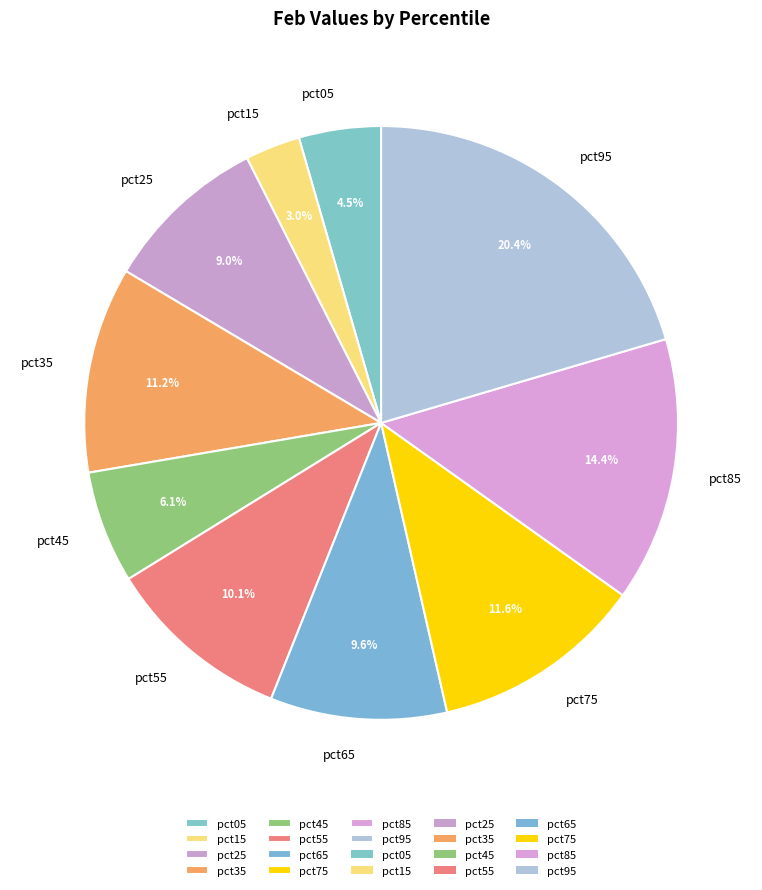

How many slices are in this pie chart?

10